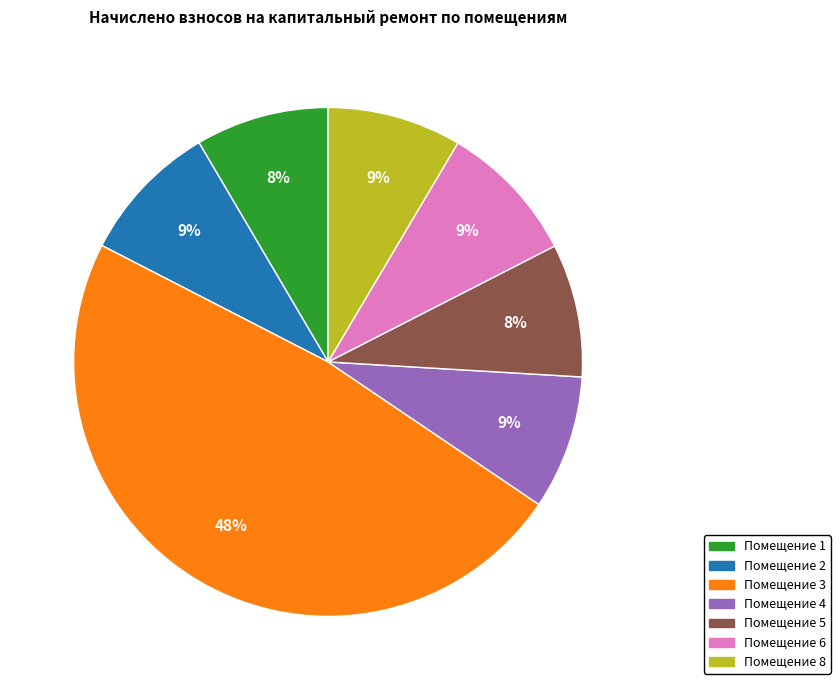

To the nearest percent, what is the average slice percentage?

14%